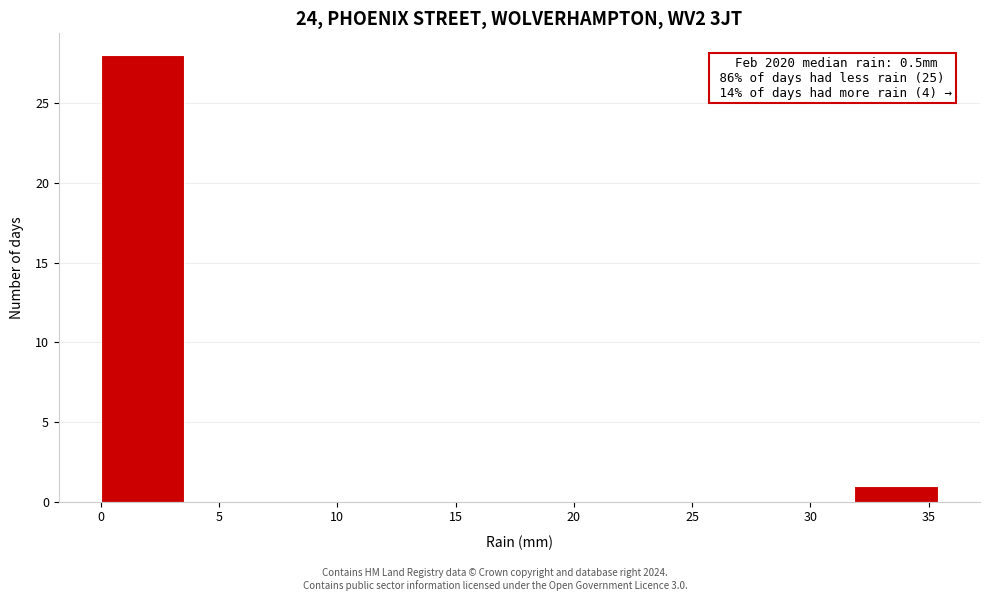

Over which range of the x-axis is the bar tallest?

0.0 to 3.5